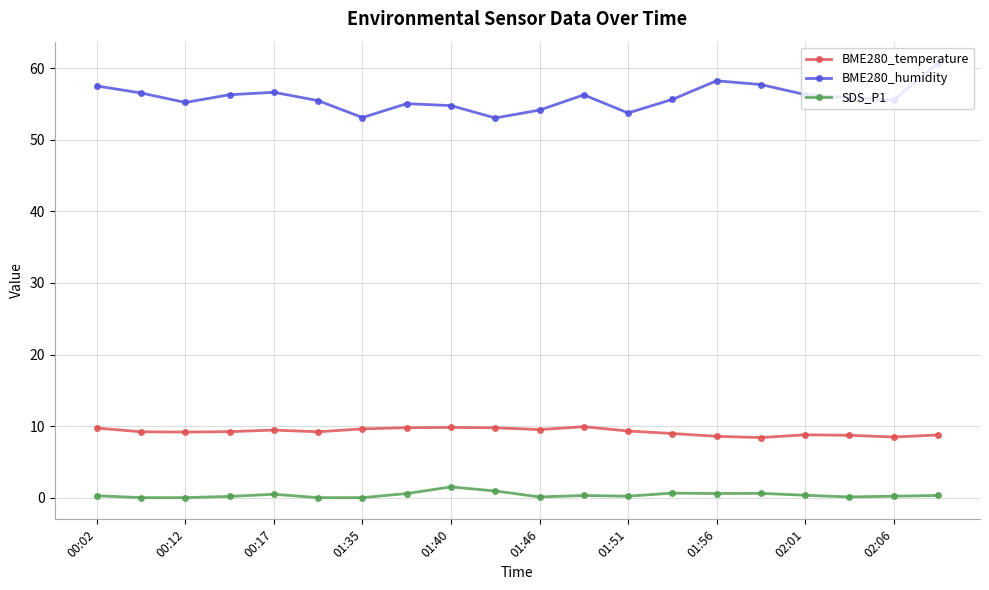

Which series has the largest total across all categories?

BME280_humidity